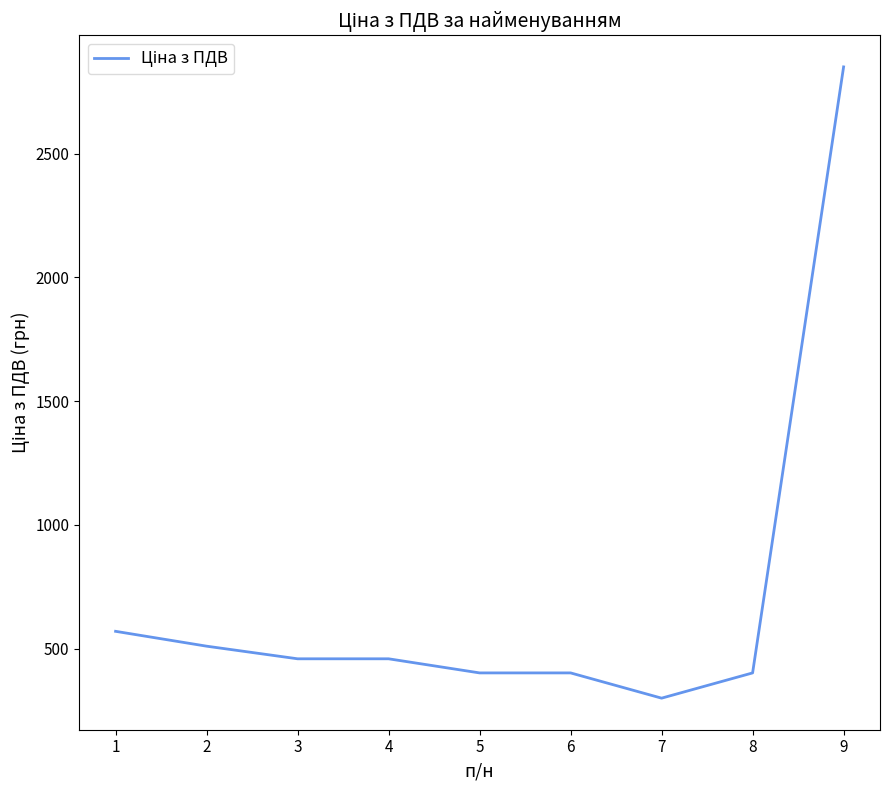

What is the ratio of the value at 1 to the value at 3?

1.2